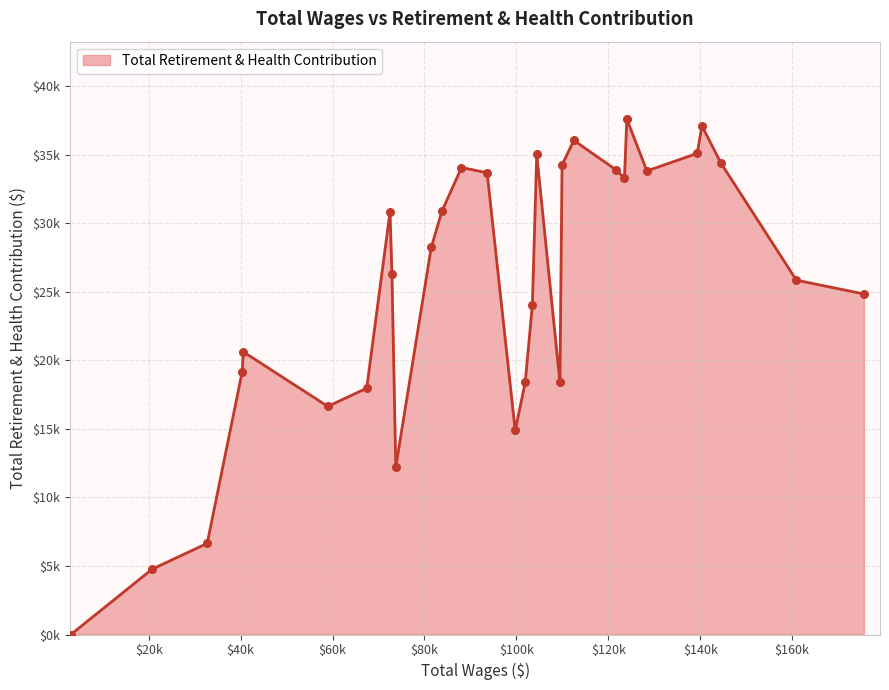

Is this an area chart (filled region under the line)?

Yes